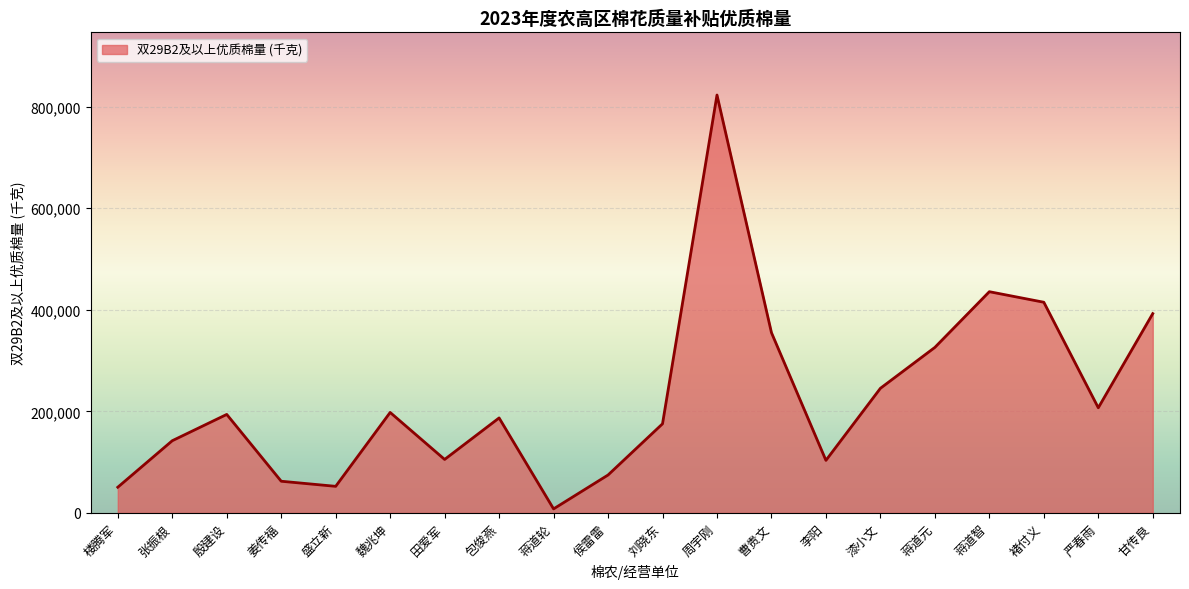

True or false: the data shows 121383.9 at 包俊燕.

False